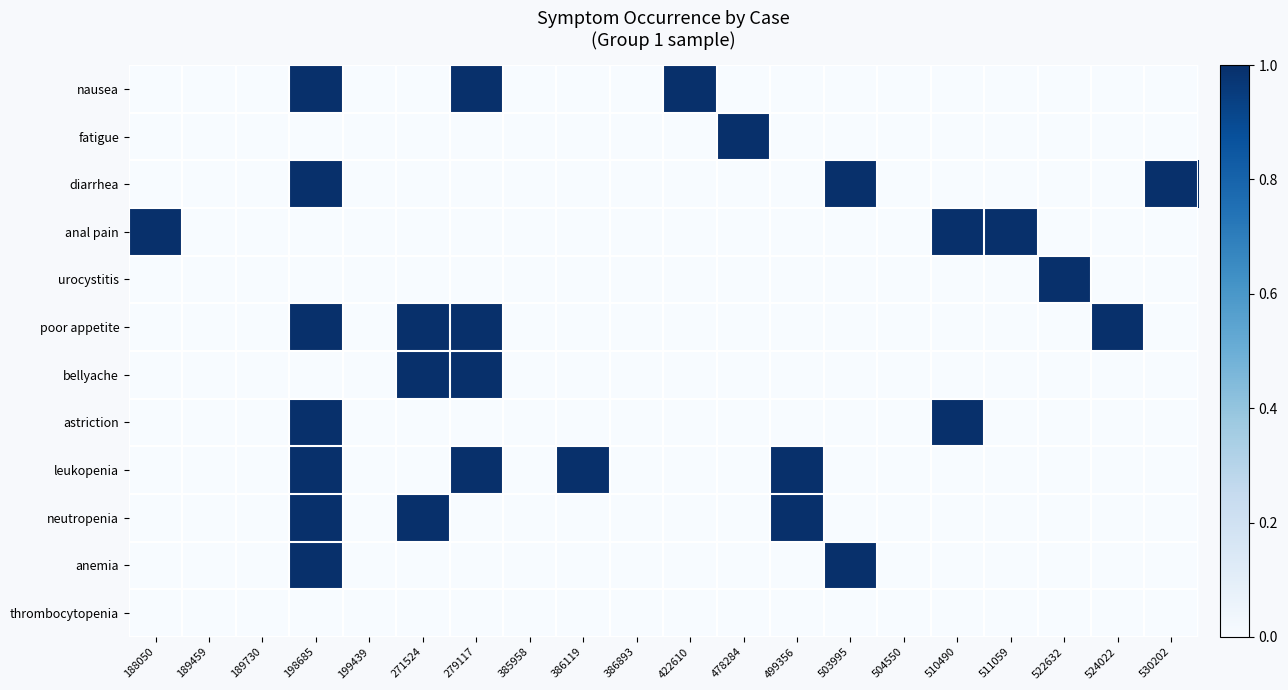

Which category has the highest value across all series?

198685